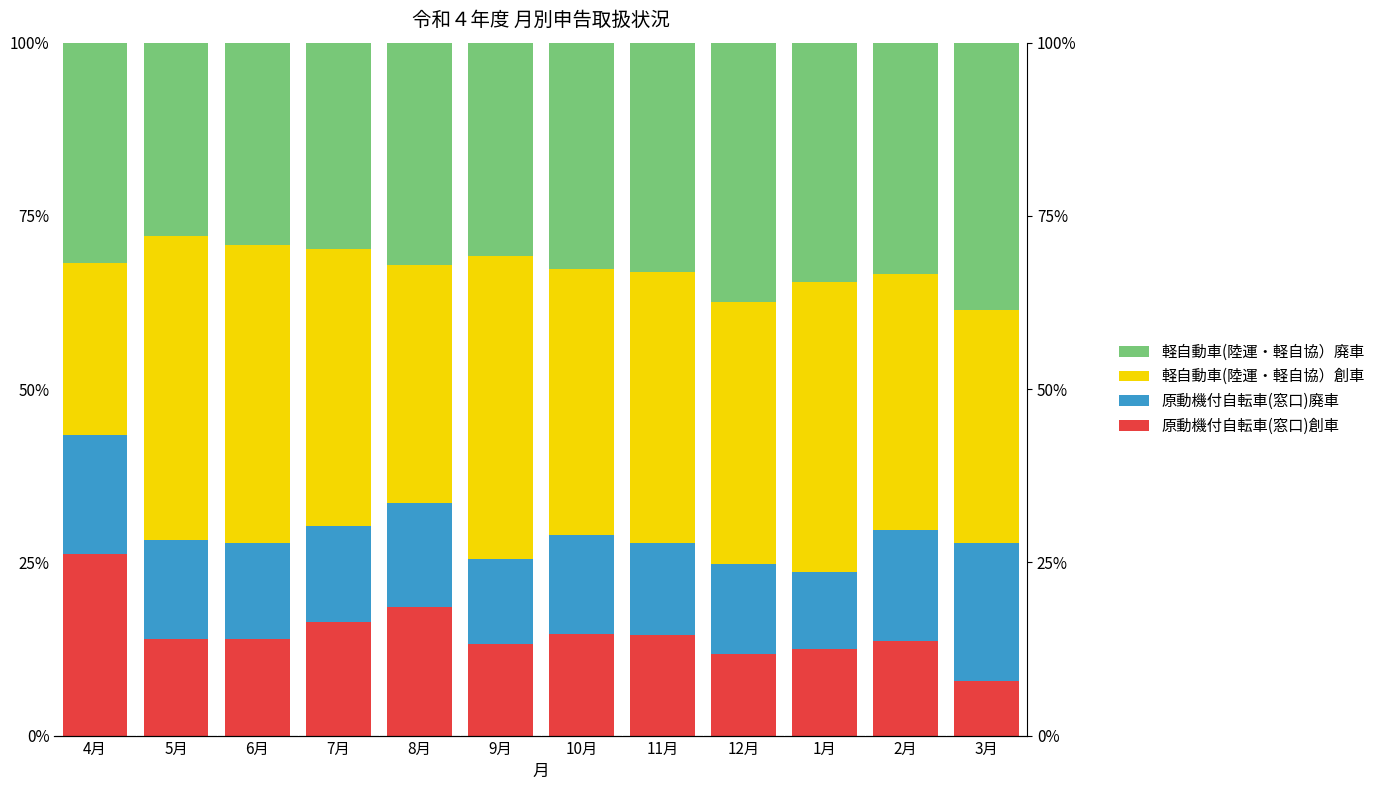

How many distinct data groups are displayed?

4